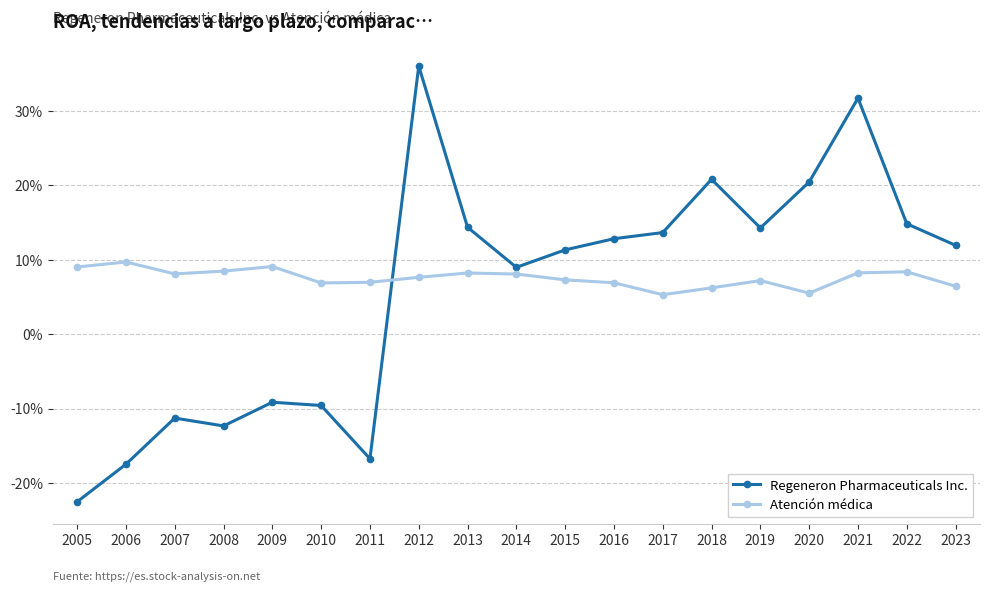

What are all the series names shown in the legend?

Regeneron Pharmaceuticals Inc., Atención médica